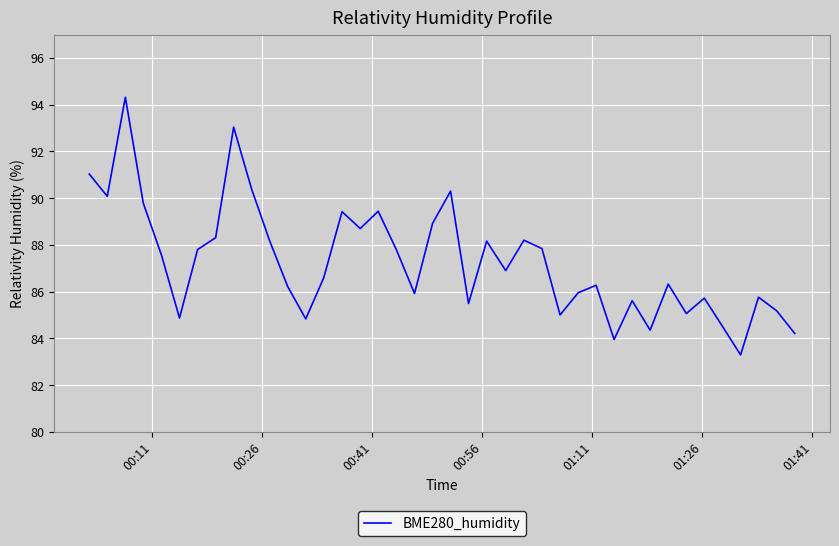

What is the smallest value displayed?

83.3